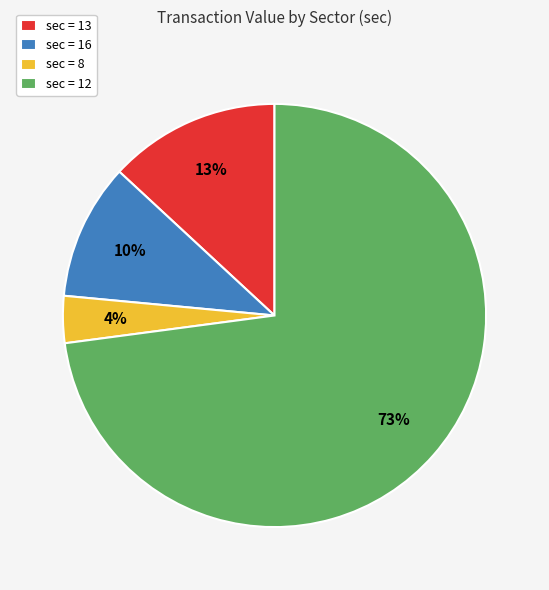

Rank the categories by value from highest to lowest.

sec = 12, sec = 13, sec = 16, sec = 8